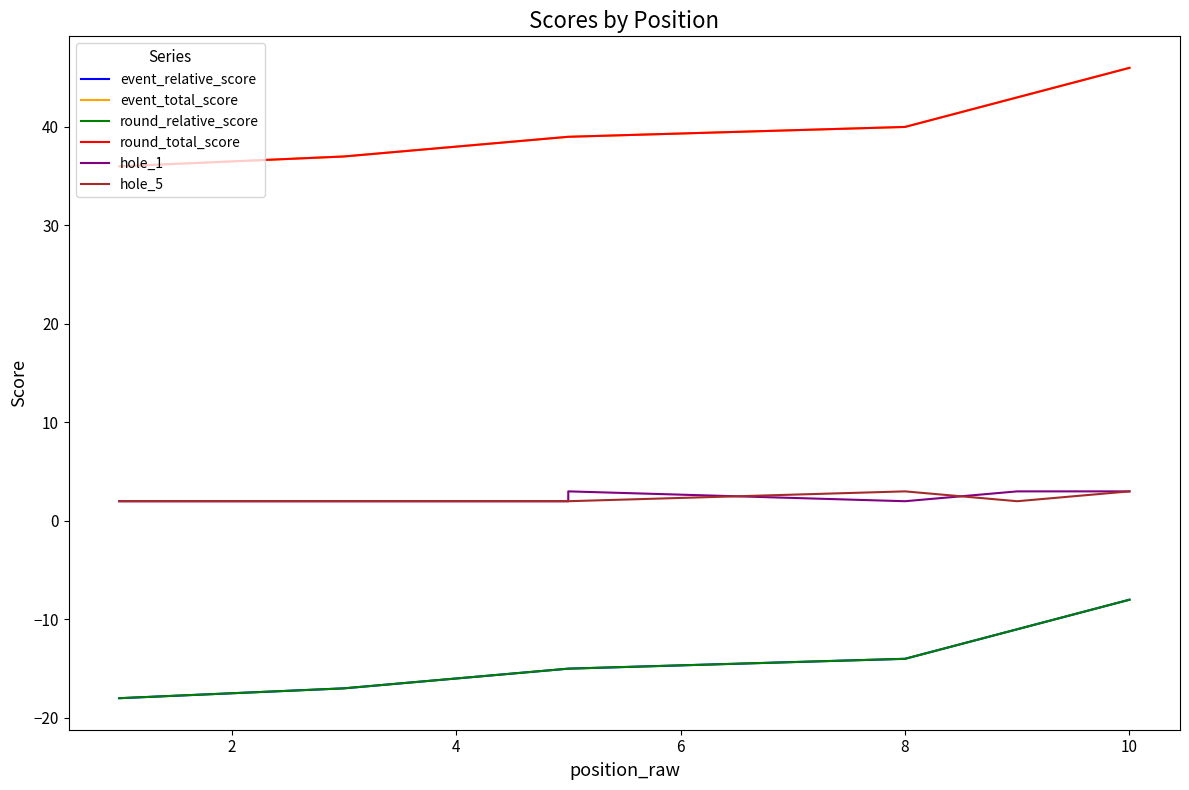

How many lines are shown in the chart?

6